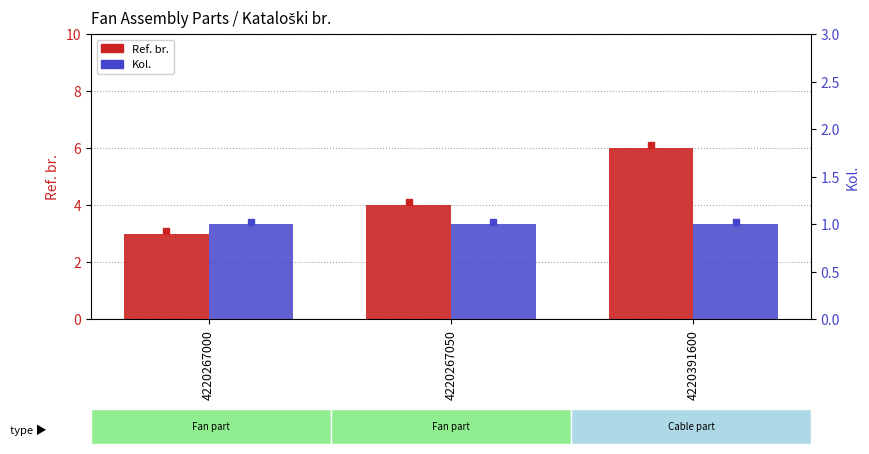

How many data points in Ref. br. are above 4?

1